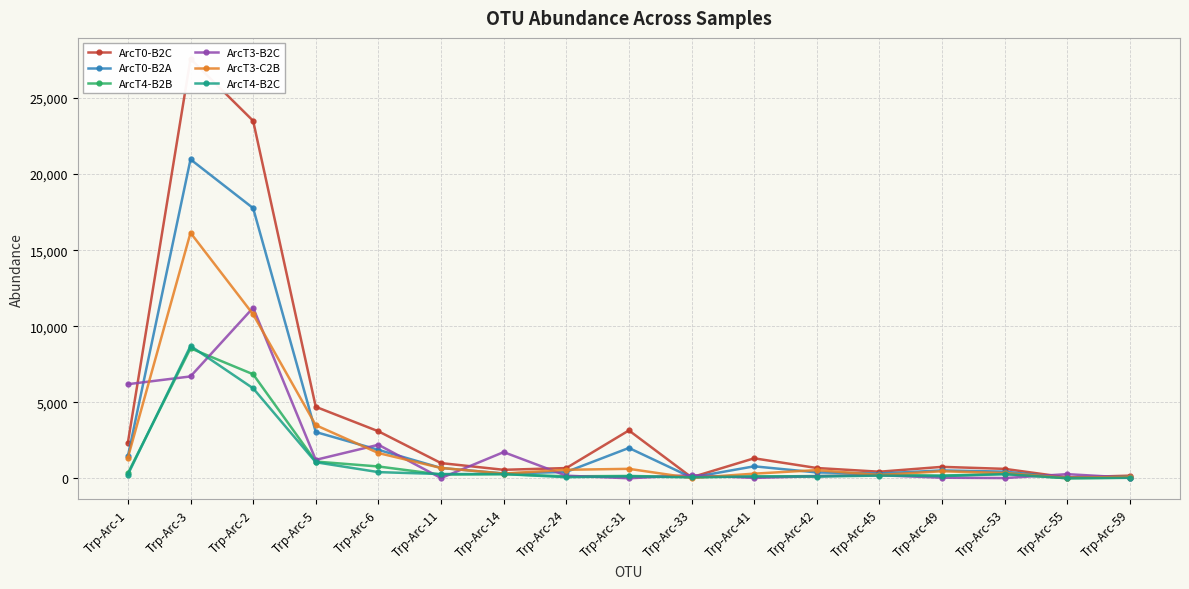

What is the sum of all ArcT4-B2B values?

19492